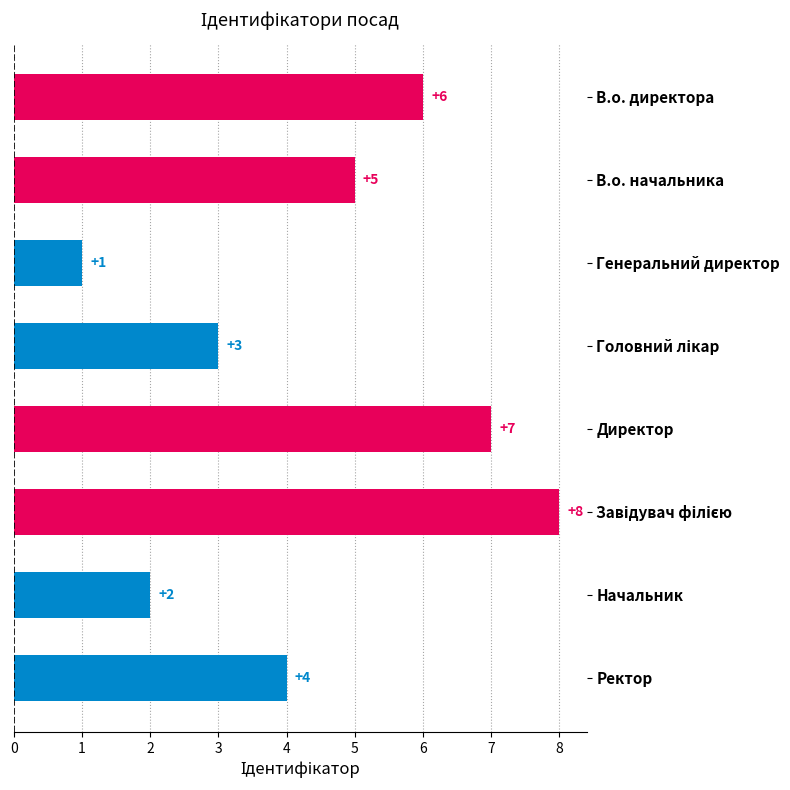

Is it true that the value at Генеральний директор is 1?

True